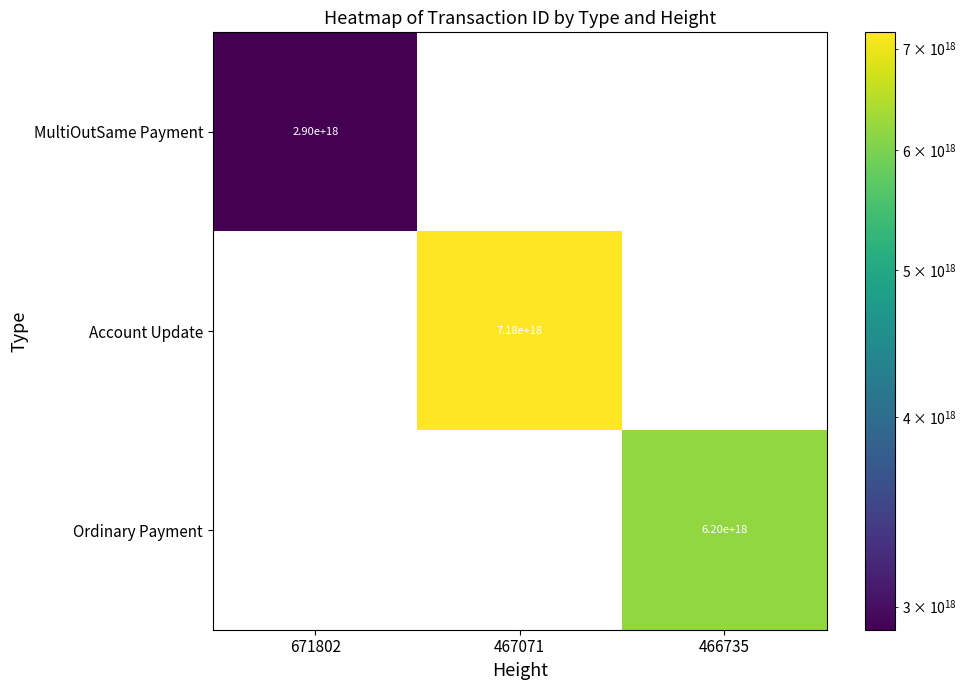

The value of MultiOutSame Payment at 671802 is 2900000000000000000. True or false?

True